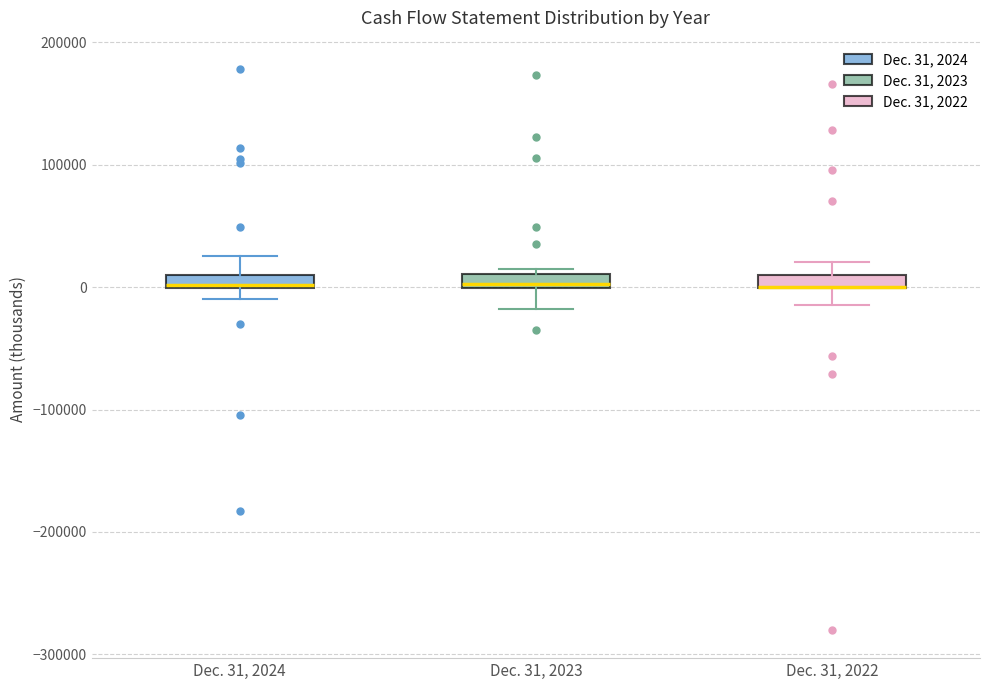

Where is the lower edge of the box for Dec. 31, 2024 on the y-axis? The values are not printed on the chart, so give them approximately, as read against the axis.

0